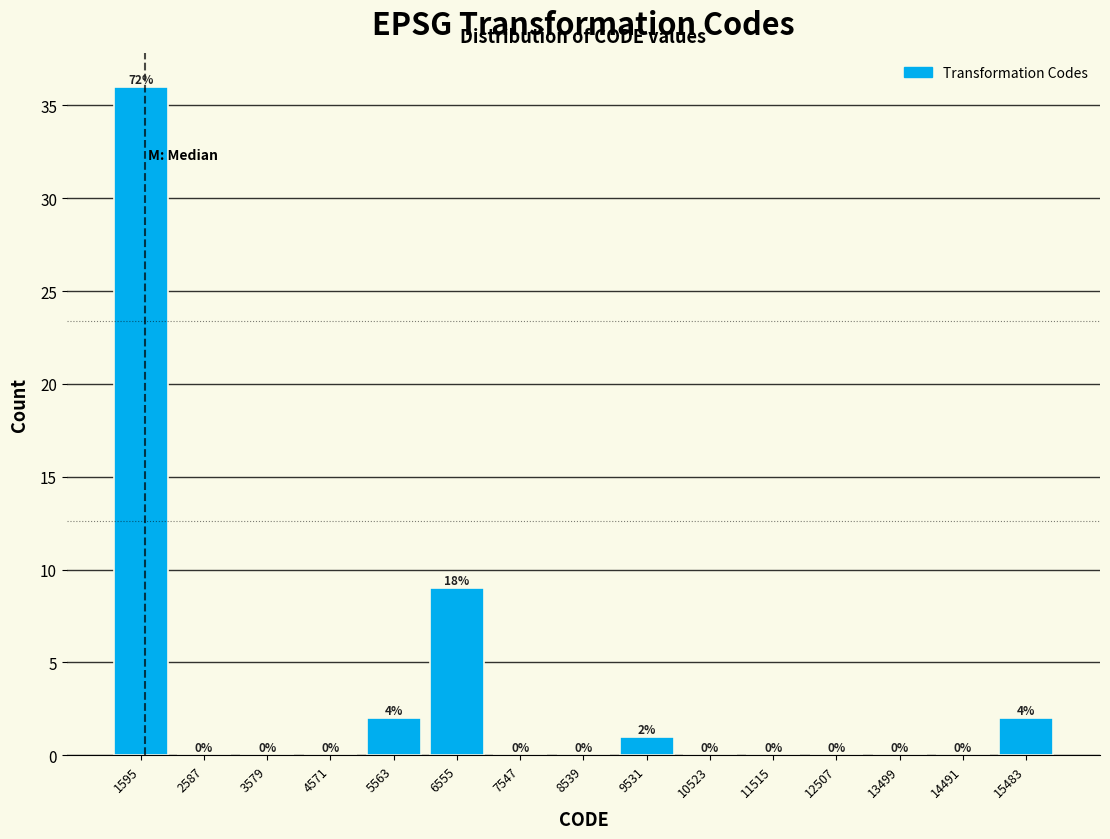

Over which range of the x-axis is the bar tallest?

1100 to 2100